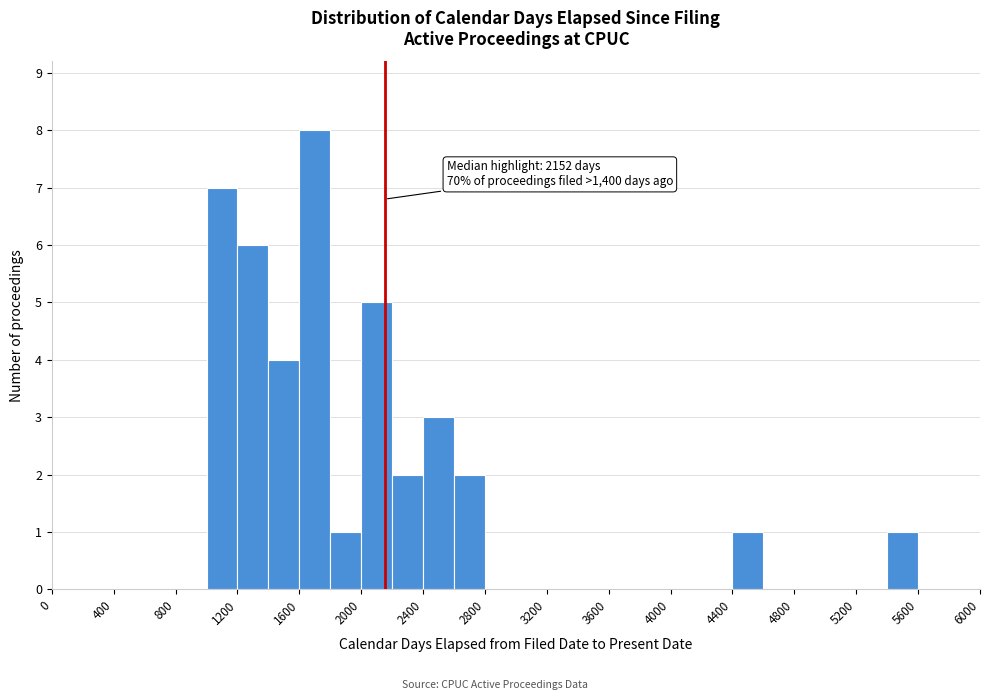

Over which range of the x-axis is the bar tallest?

1600 to 1800